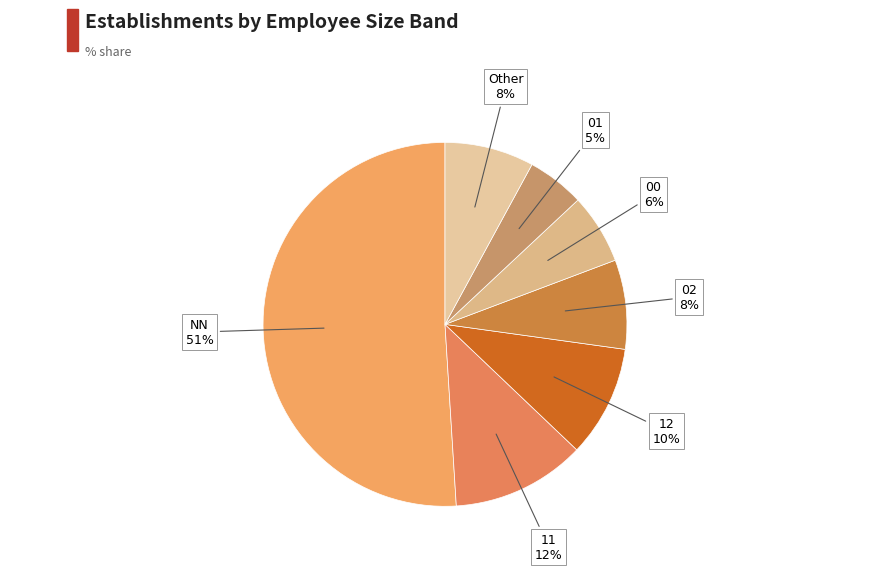

To the nearest percent, what is the difference between the largest and smallest slice percentages?

46%